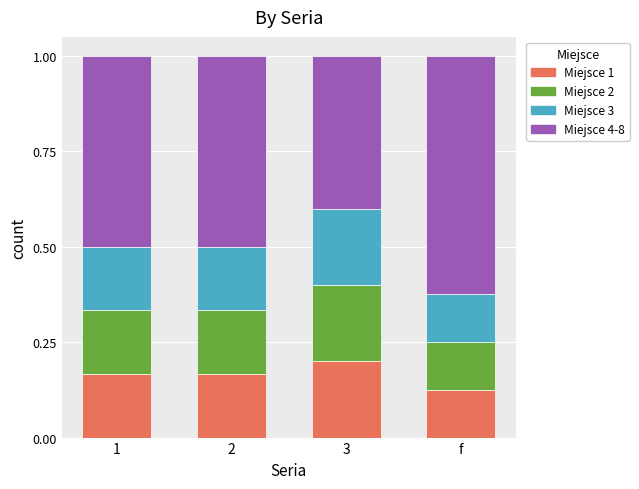

At which label does Miejsce 1 reach its minimum?

f